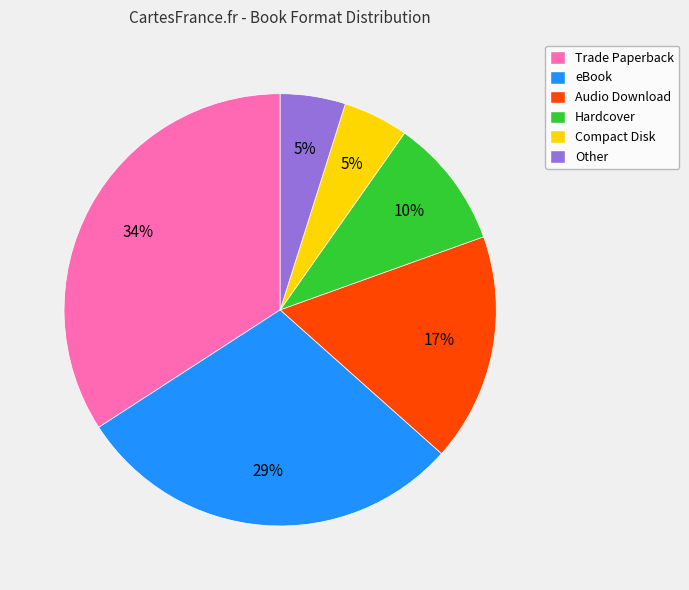

Is it true that Compact Disk is 5% of the pie?

True